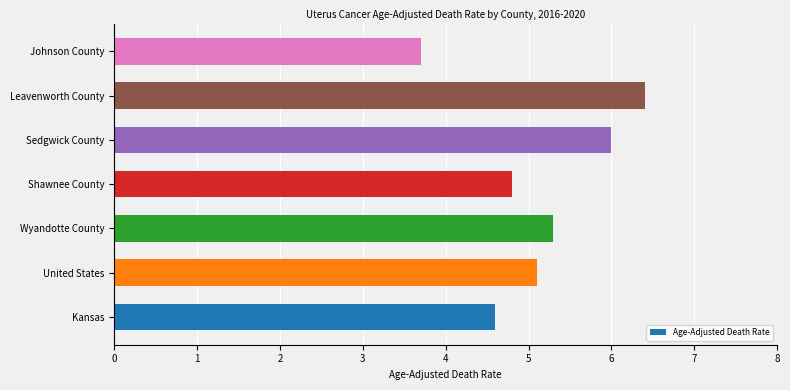

What is the difference between the maximum and minimum values?

2.7